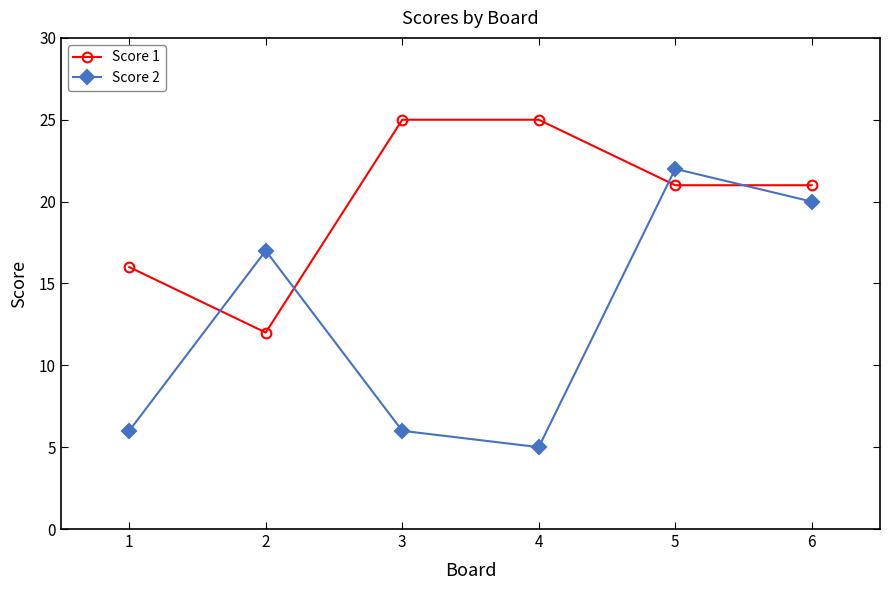

Reading right to left, what are all the values shown in this chart?

Score 1: 21	21	25	25	12	16
Score 2: 20	22	5	6	17	6